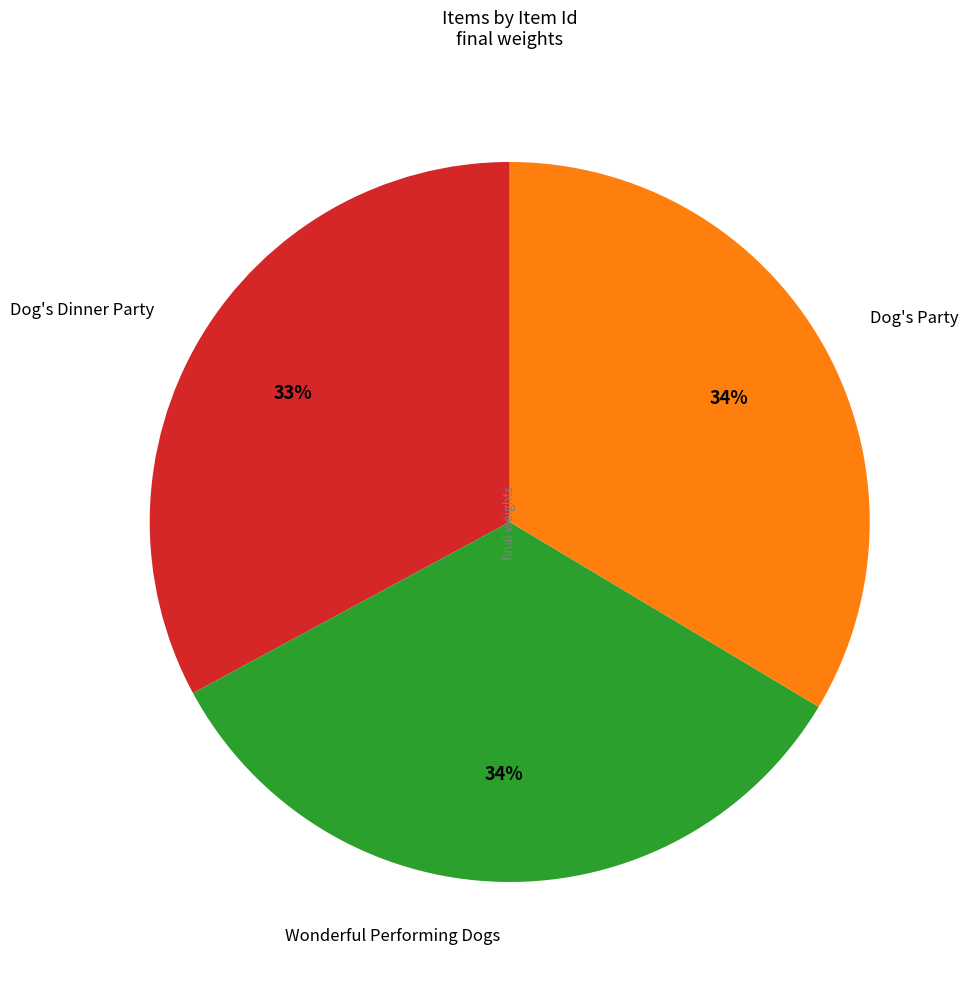

To the nearest percent, what is the combined percentage of Wonderful Performing Dogs and Dog's Dinner Party?

66%